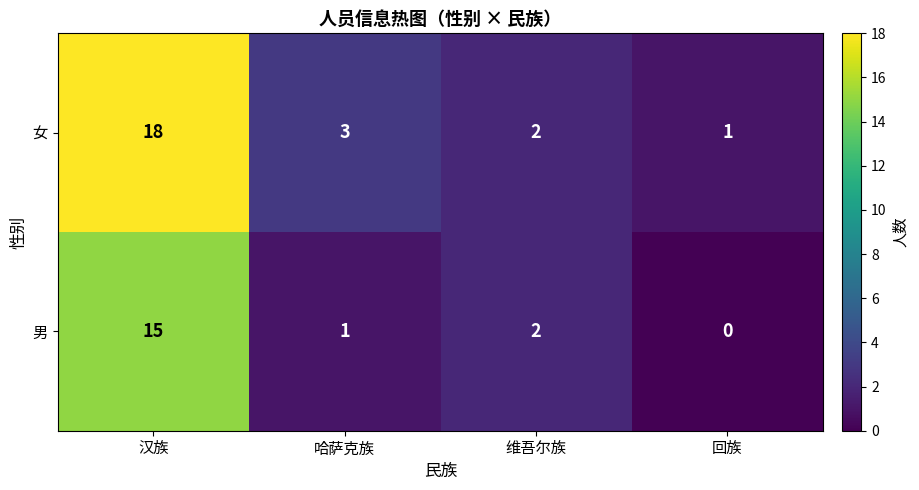

Is it true that 男 equals -7 at 回族?

False